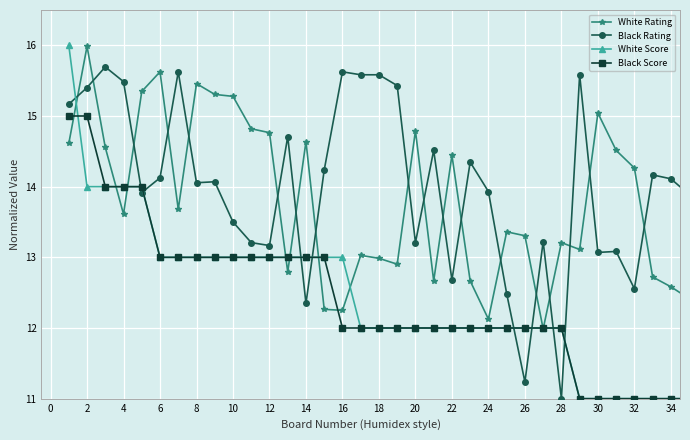

What is the smallest value displayed?

11.0